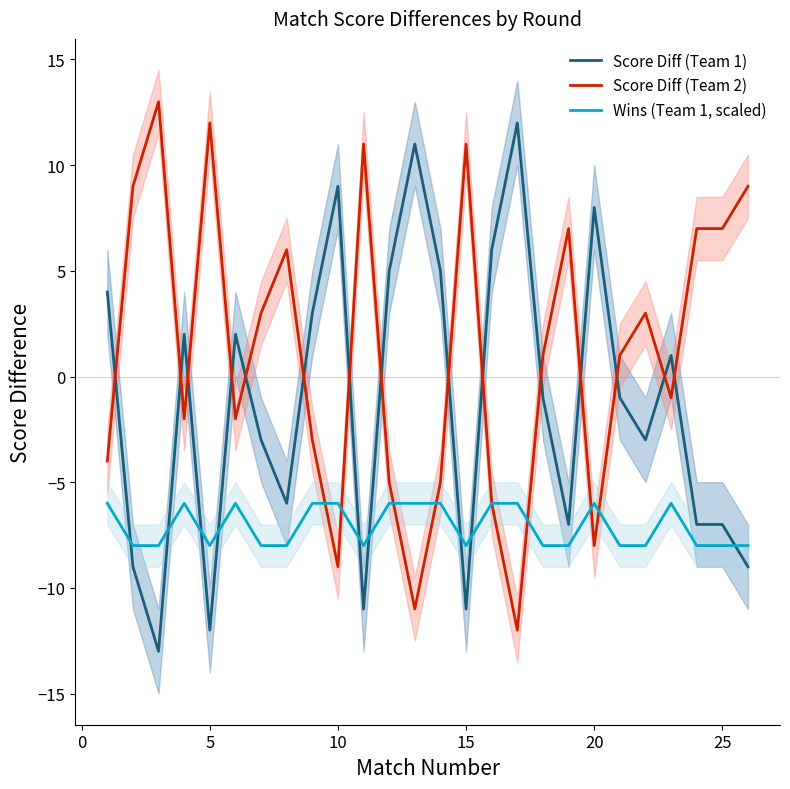

How many times do Score Diff (Team 1) and Wins (Team 1, scaled) cross each other?

9